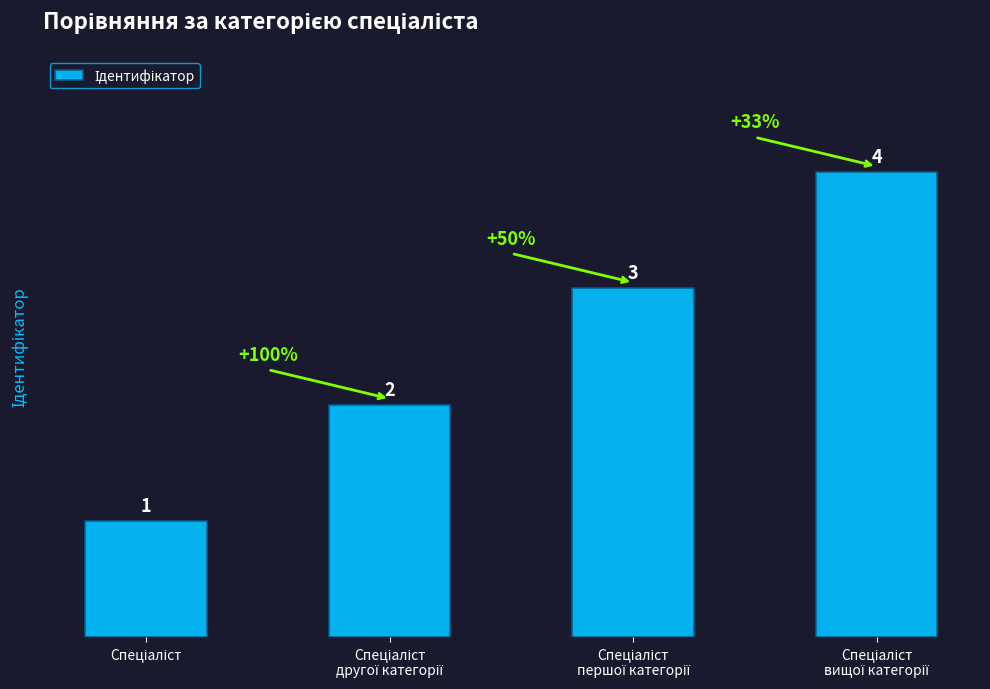

What is the value of the 2nd bar from the left?

2